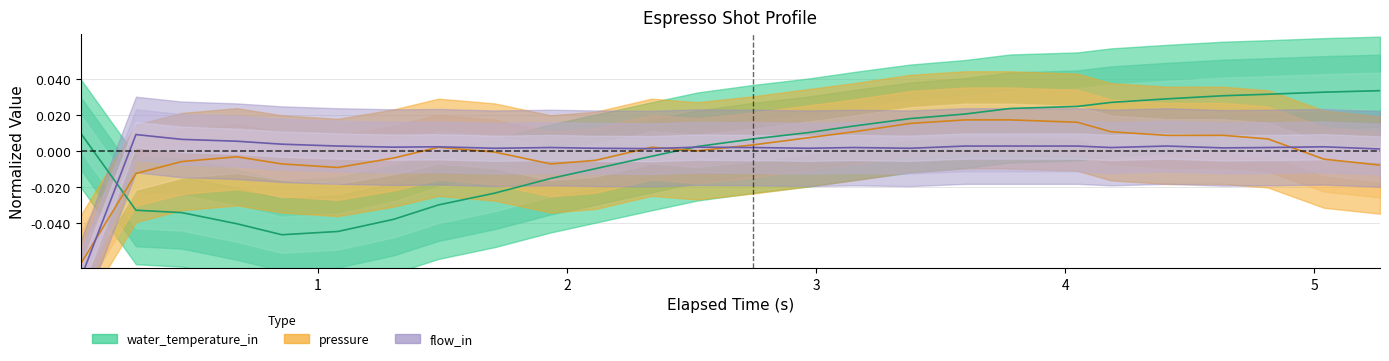

Reading left to right, what are all the values shown in this chart?

pressure: -0.1	-0.0	-0.0	-0.0	-0.0	-0.0	-0.0	0.0	-0.0	-0.0	-0.0	0.0	0.0	0.0	0.0	0.0	0.0	0.0	0.0	0.0	0.0	0.0	0.0	0.0	-0.0	-0.0
flow_in: -0.1	0.0	0.0	0.0	0.0	0.0	0.0	0.0	0.0	0.0	0.0	0.0	0.0	0.0	0.0	0.0	0.0	0.0	0.0	0.0	0.0	0.0	0.0	0.0	0.0	0.0
water_temperature_in: 0.0	-0.0	-0.0	-0.0	-0.0	-0.0	-0.0	-0.0	-0.0	-0.0	-0.0	-0.0	0.0	0.0	0.0	0.0	0.0	0.0	0.0	0.0	0.0	0.0	0.0	0.0	0.0	0.0